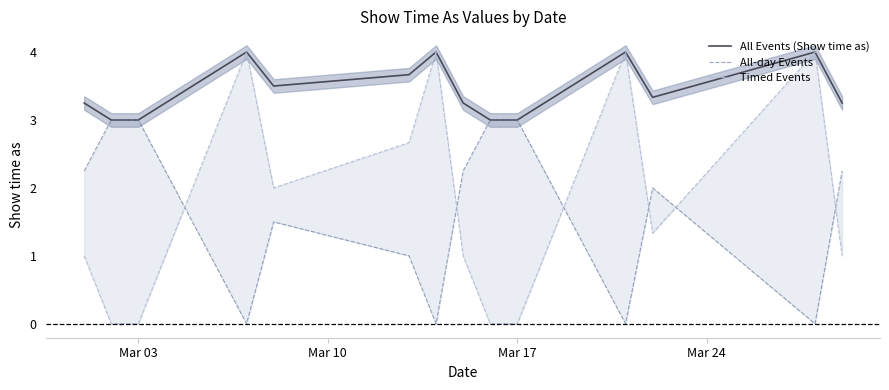

What is the highest value of the All Events (Show time as) series?

4.0